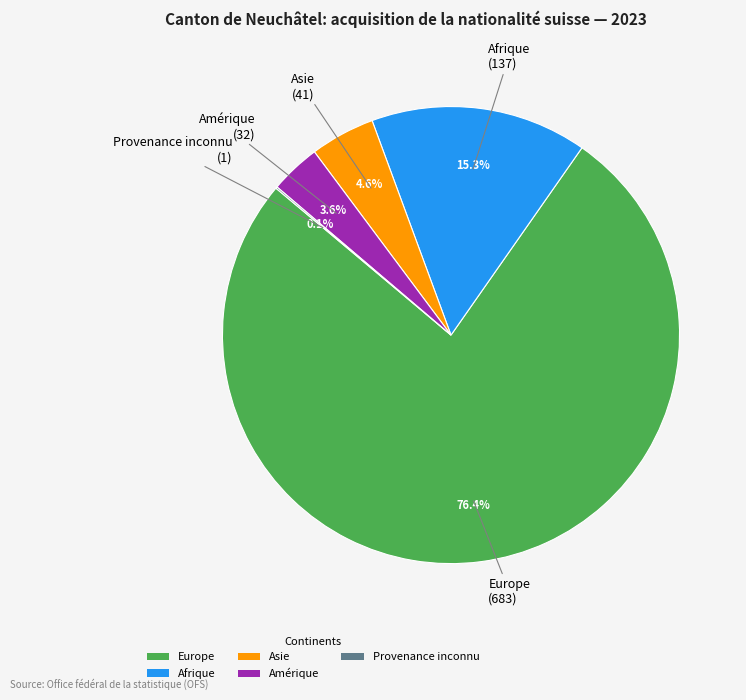

Which slice is the largest?

Europe